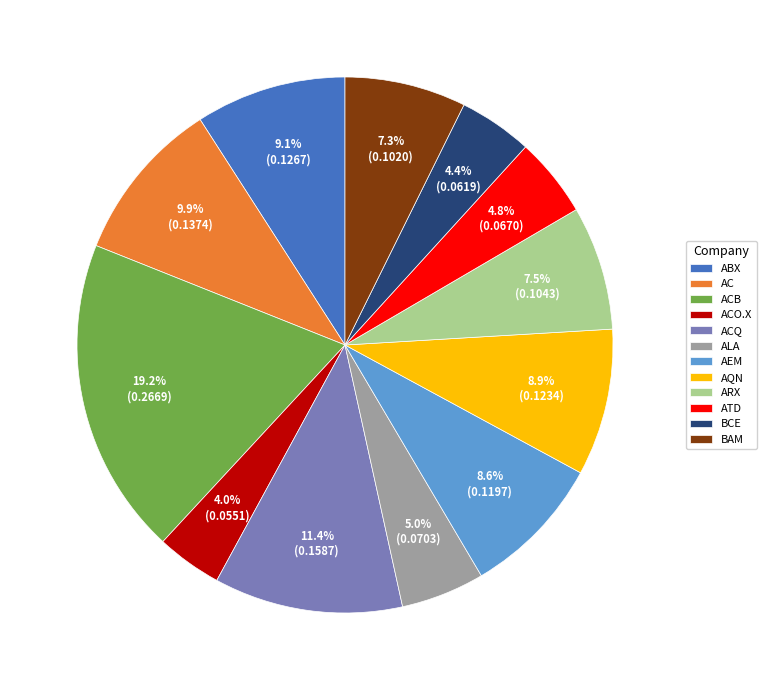

What percentage do BCE and ACO.X together represent?

8.4%